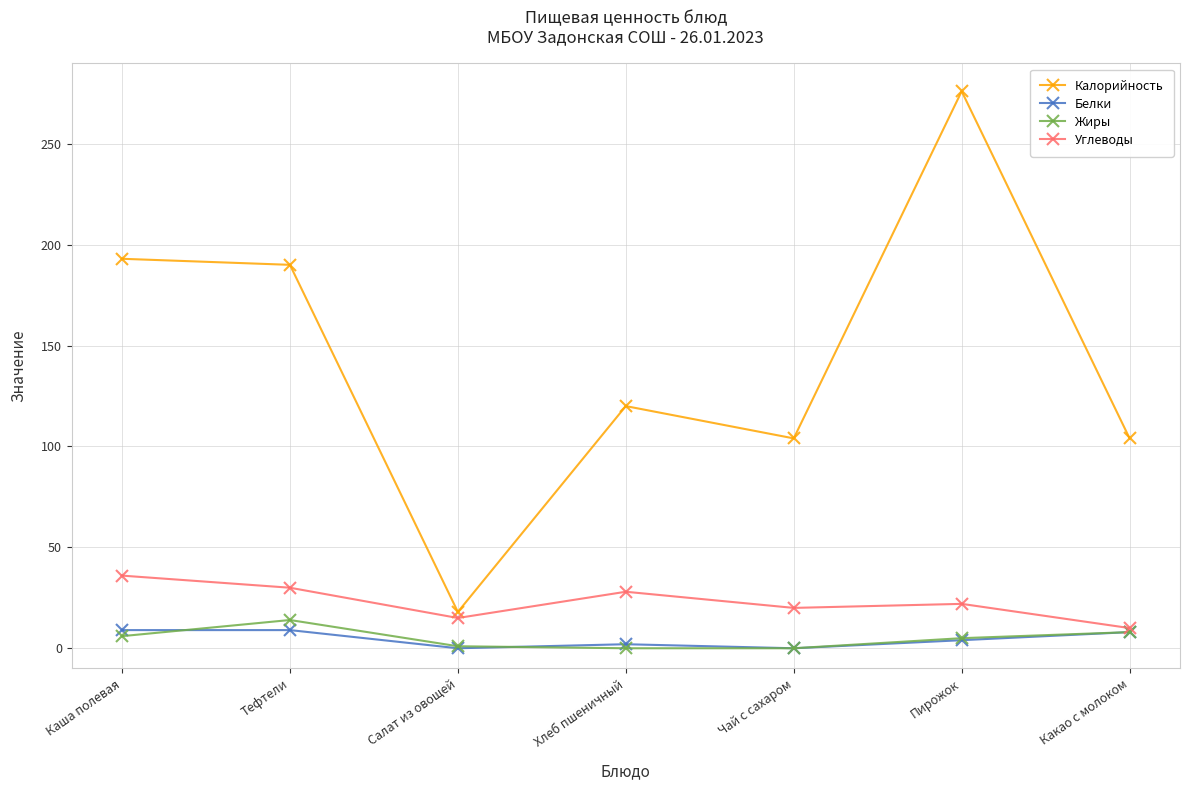

True or false: Жиры has more than 2 interior local peaks.

False